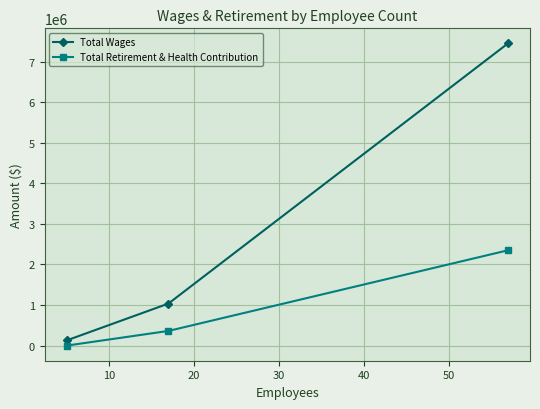

Which series has the largest range (max minus min)?

Total Wages